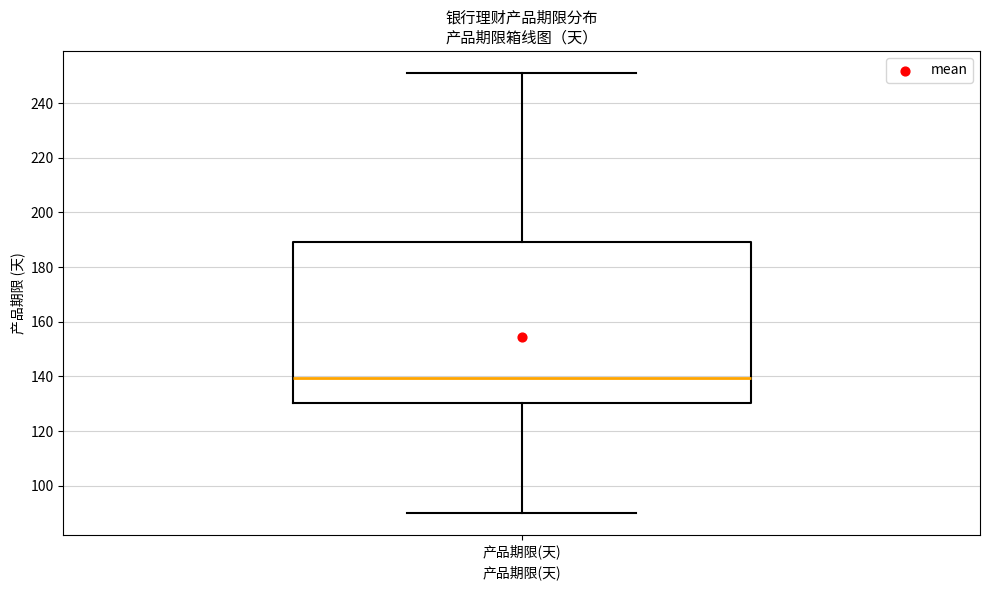

Where does the median line of the box for 产品期限(天) sit on the y-axis? The values are not printed on the chart, so give them approximately, as read against the axis.

140